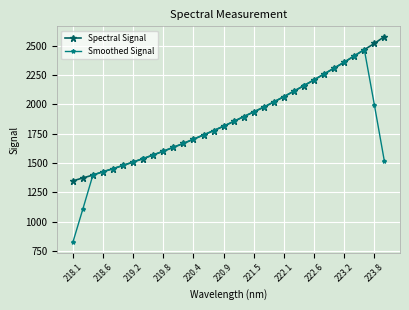

What is the value of the Smoothed Signal point at the 12th from the left?

1667.4